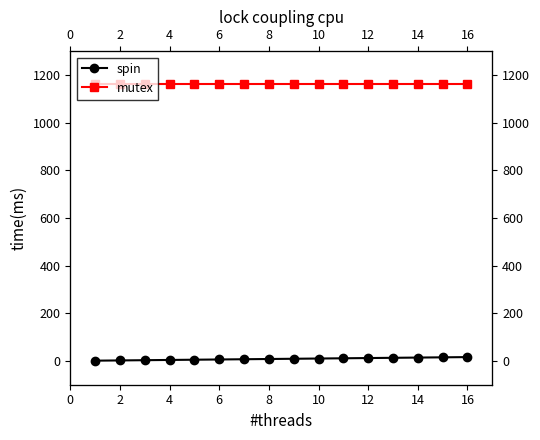

Reading left to right, extract all data points from this chart.

spin: 1	2	3	4	5	6	7	8	9	10	11	12	13	14	15	16
mutex: 1162	1162	1162	1162	1162	1162	1162	1162	1162	1162	1162	1162	1162	1162	1162	1162